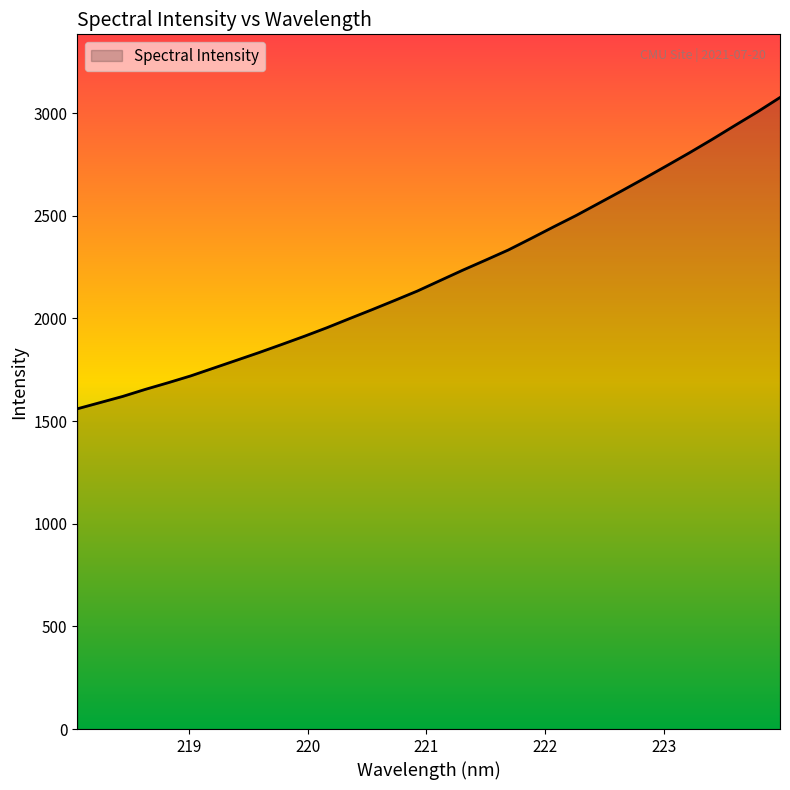

How many distinct data groups are displayed?

1